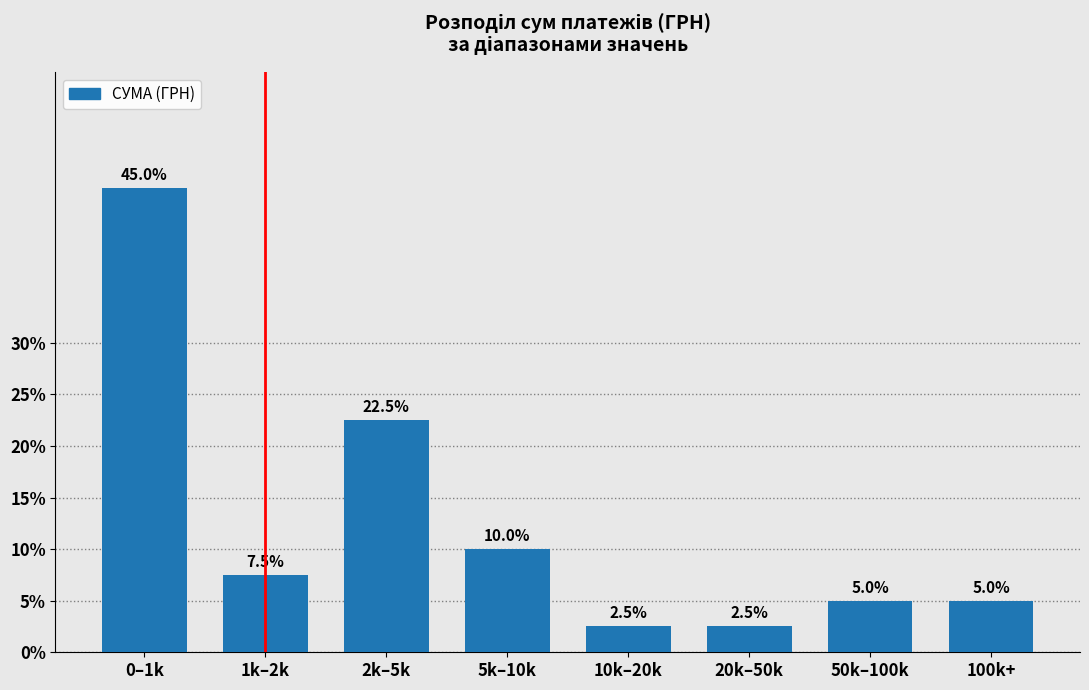

Reading left to right, transcribe all the data shown in this chart.

45.0	7.5	22.5	10.0	2.5	2.5	5.0	5.0